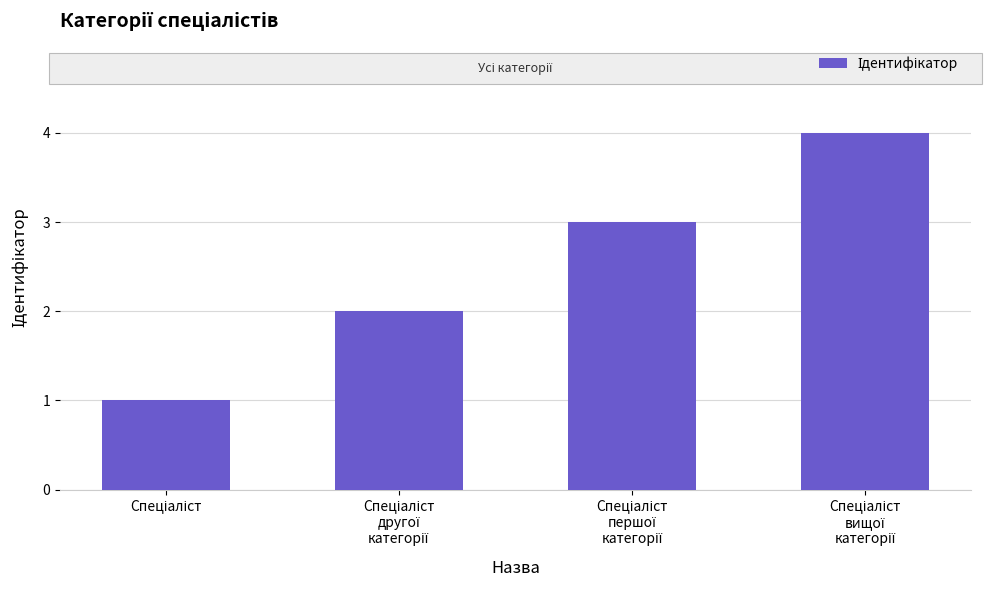

What is the difference between the maximum and minimum values?

3